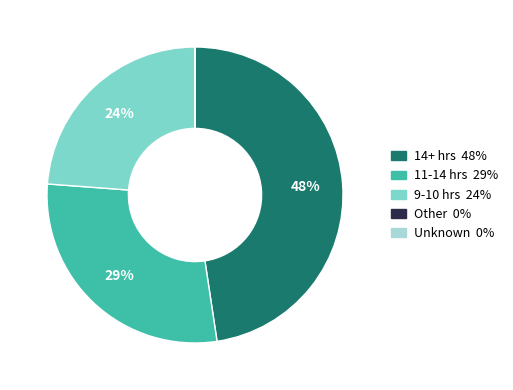

Does any single category account for the majority?

No